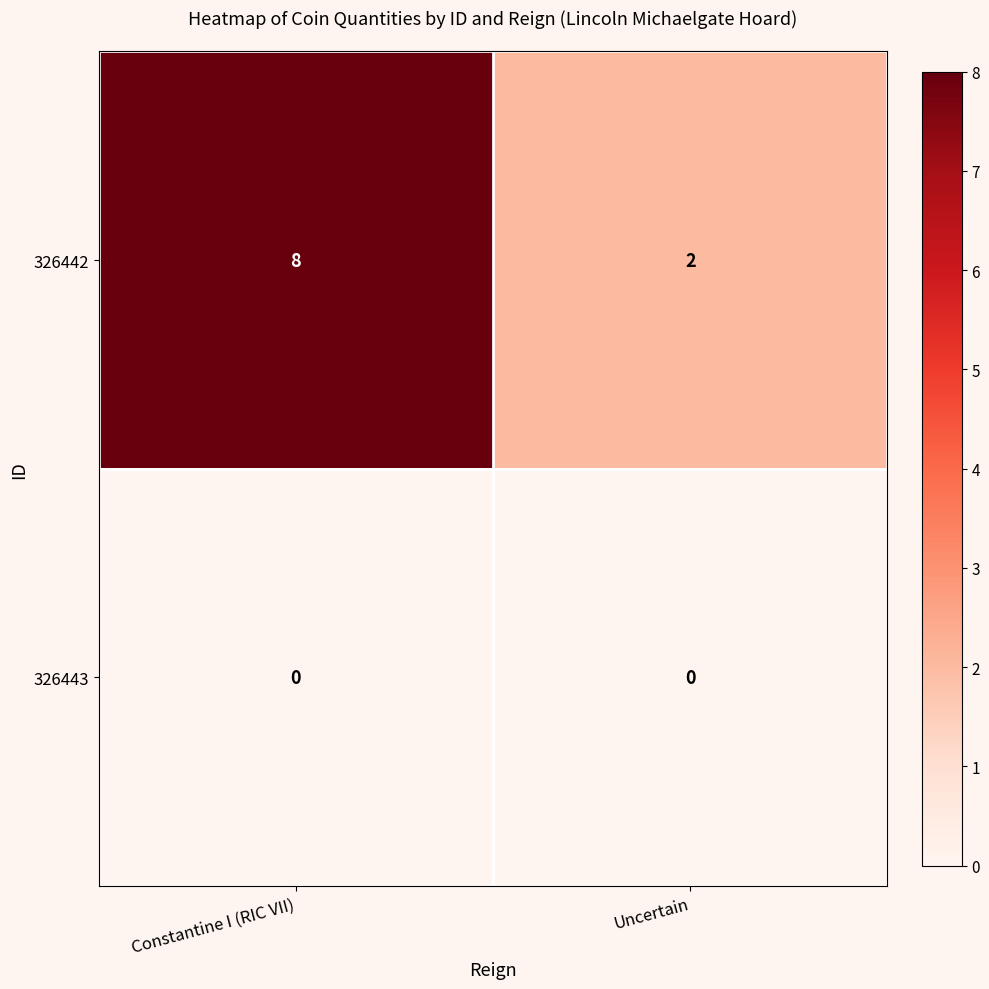

Rank the series by their average value, from lowest to highest.

326443, 326442